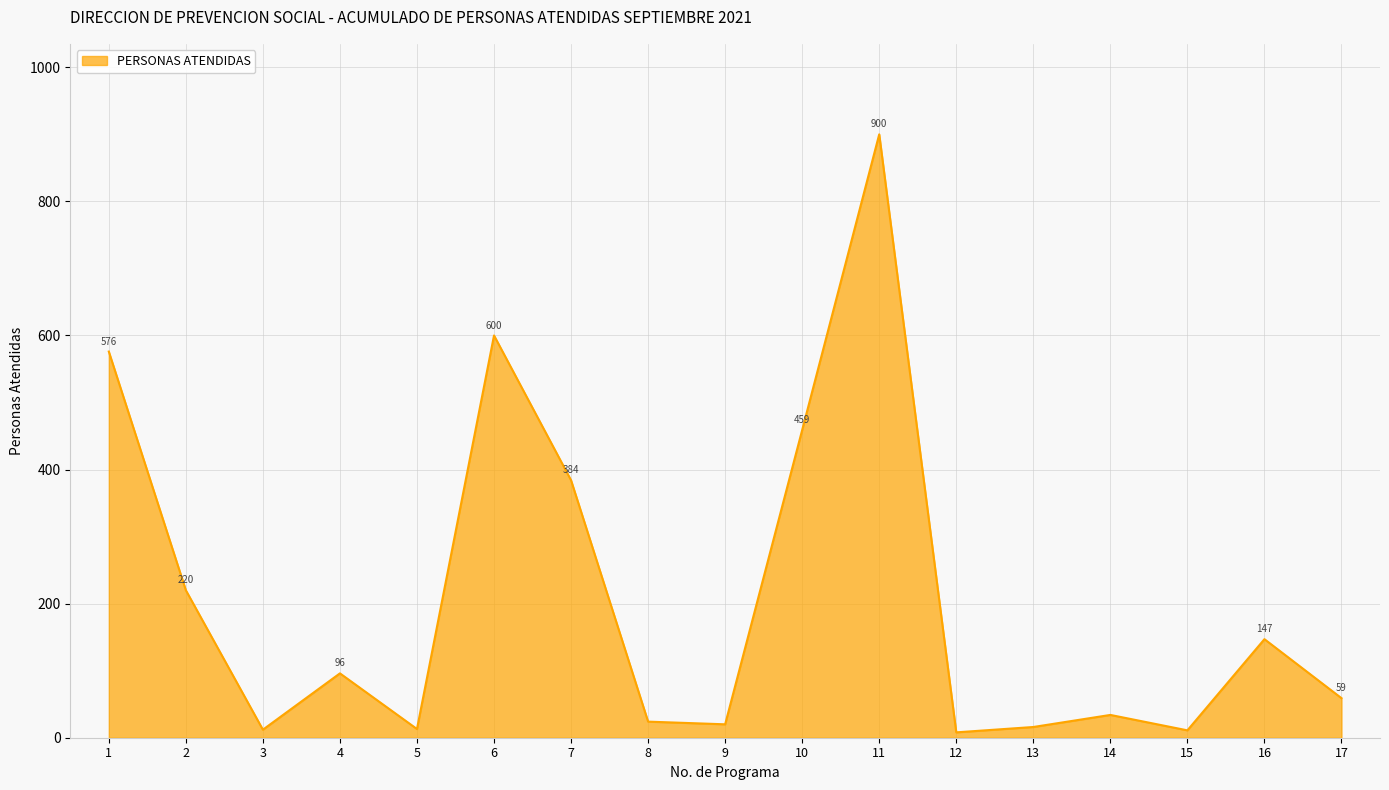

Where is the first local maximum?

4